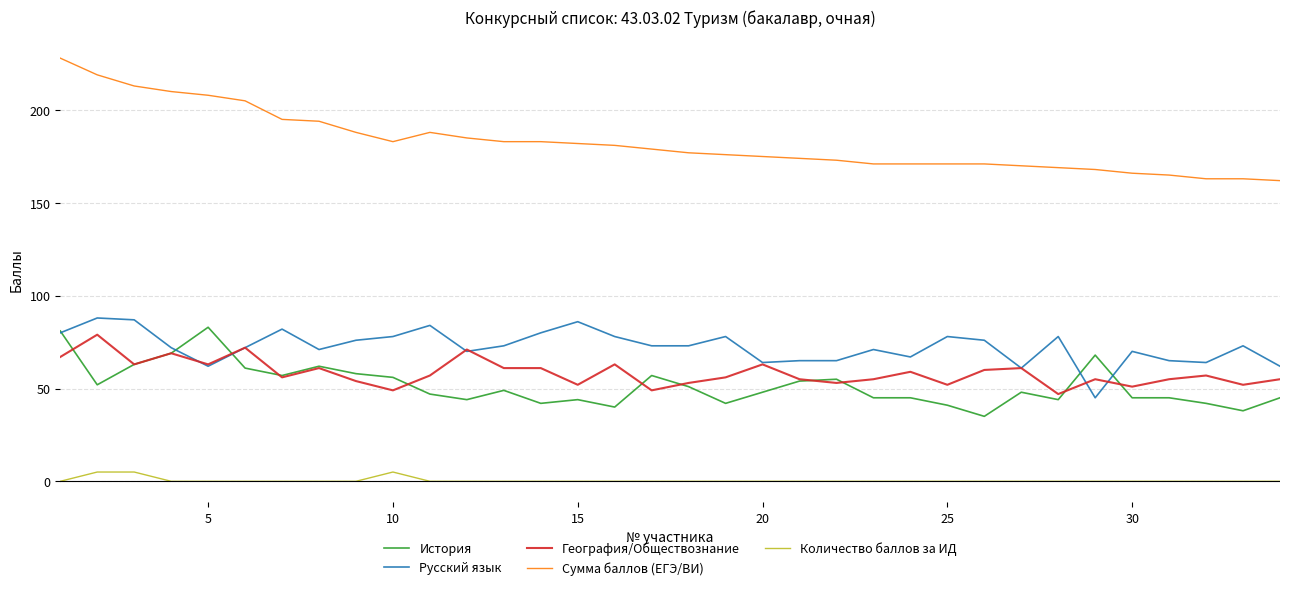

What is the lowest value of the География/Обществознание series?

47